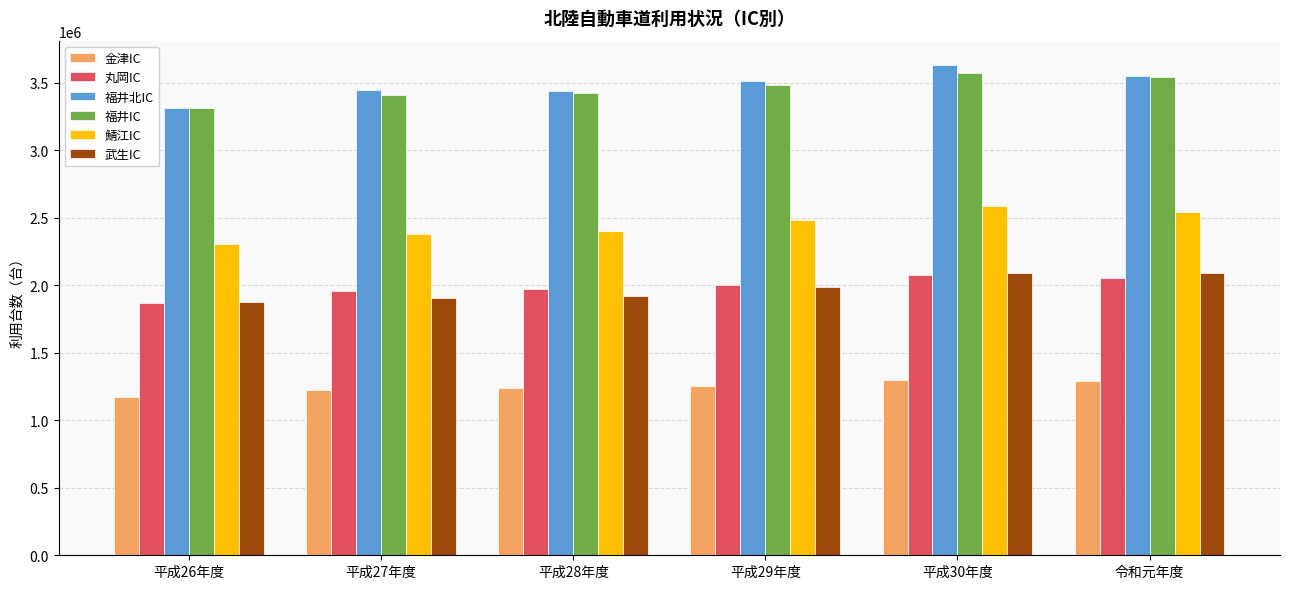

How many groups of bars are there?

6